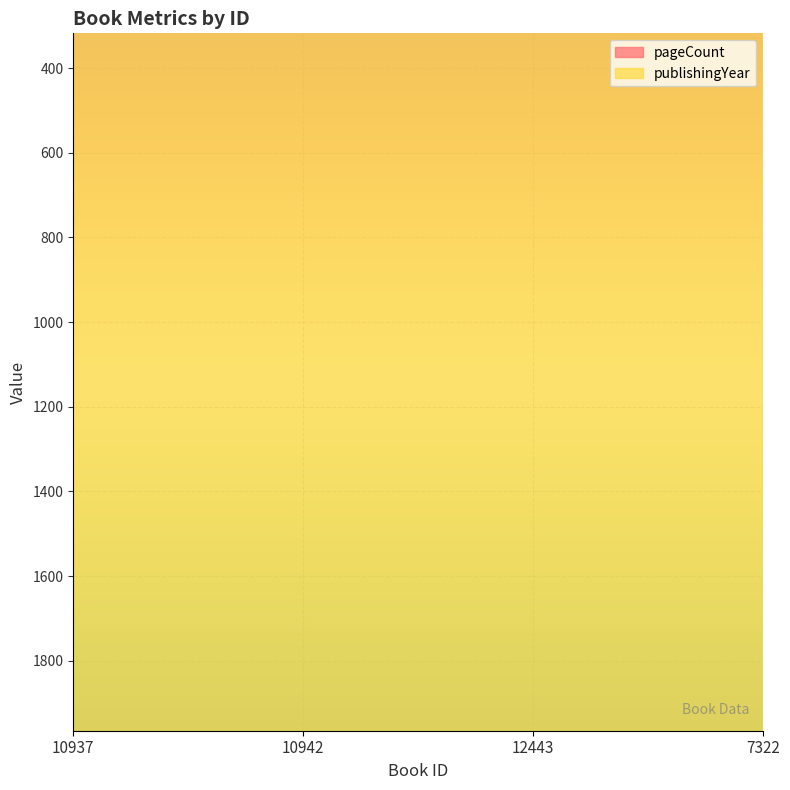

What is the difference between the highest and lowest values at 7322?

1705